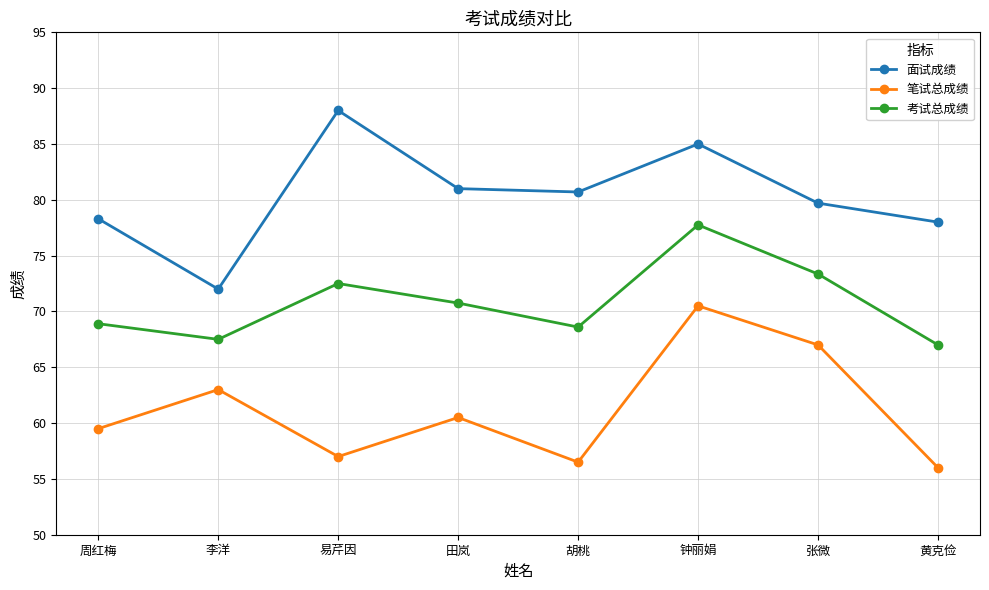

Which category has the highest value across all series?

易芹因